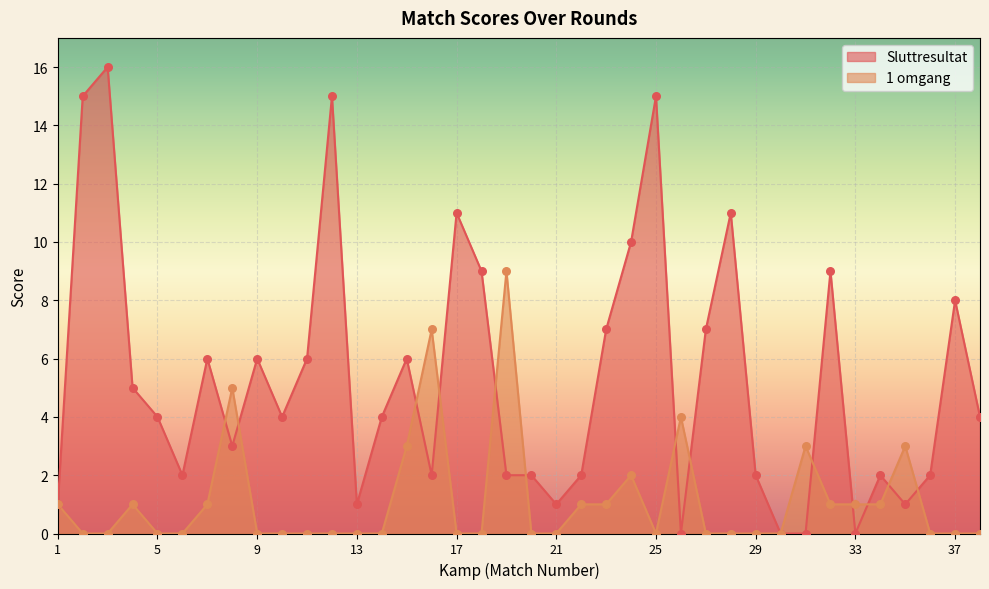

Which series has the largest Y range (max minus min)?

Sluttresultat